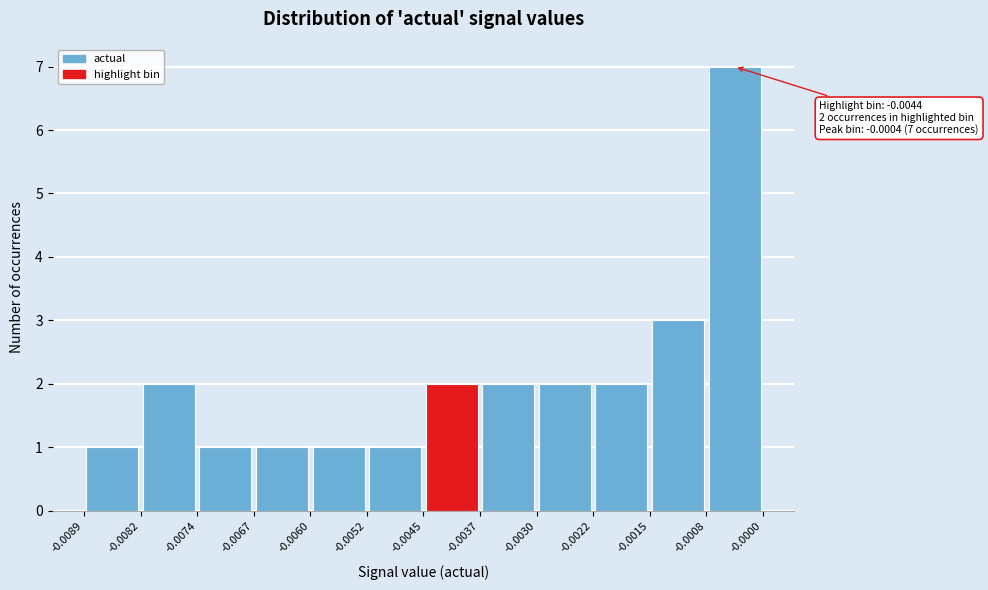

Which range on the x-axis has the tallest bar?

-0.0008 to -0.0000